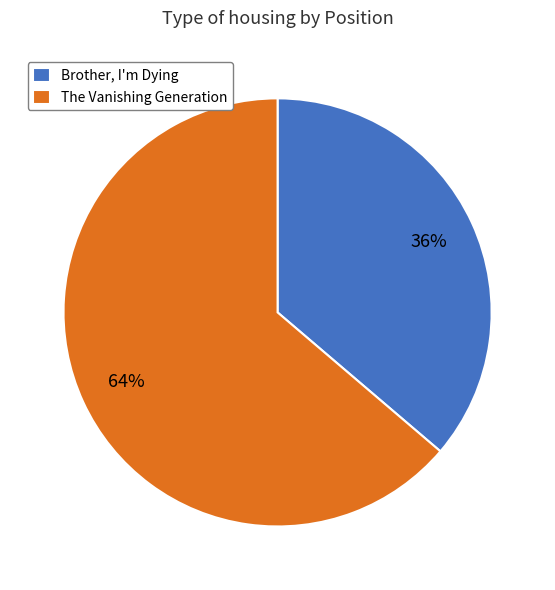

Is the sum of The Vanishing Generation and Brother, I'm Dying greater than half?

Yes